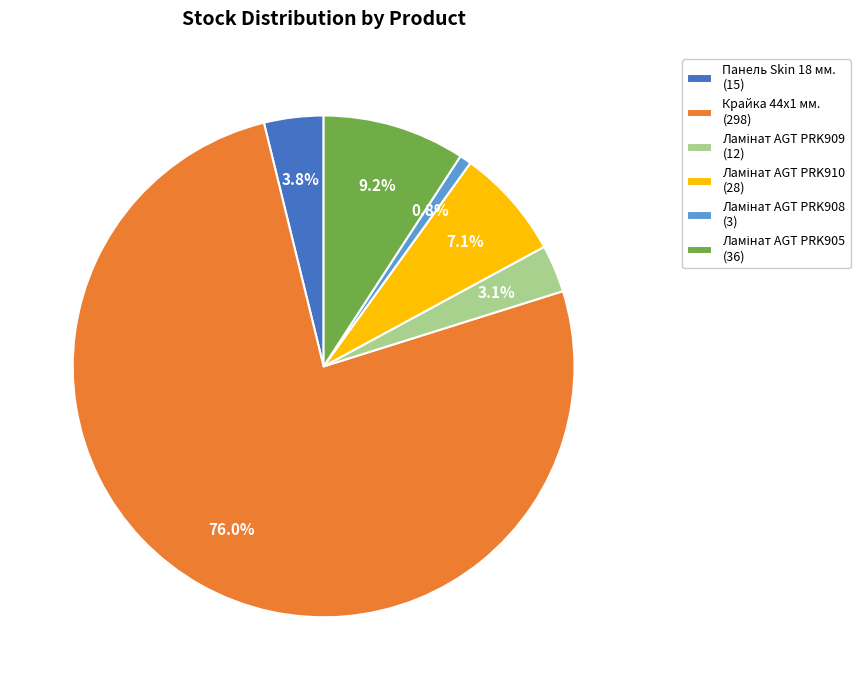

Does Крайка 44x1 мм. (298) represent more than half of the total?

Yes